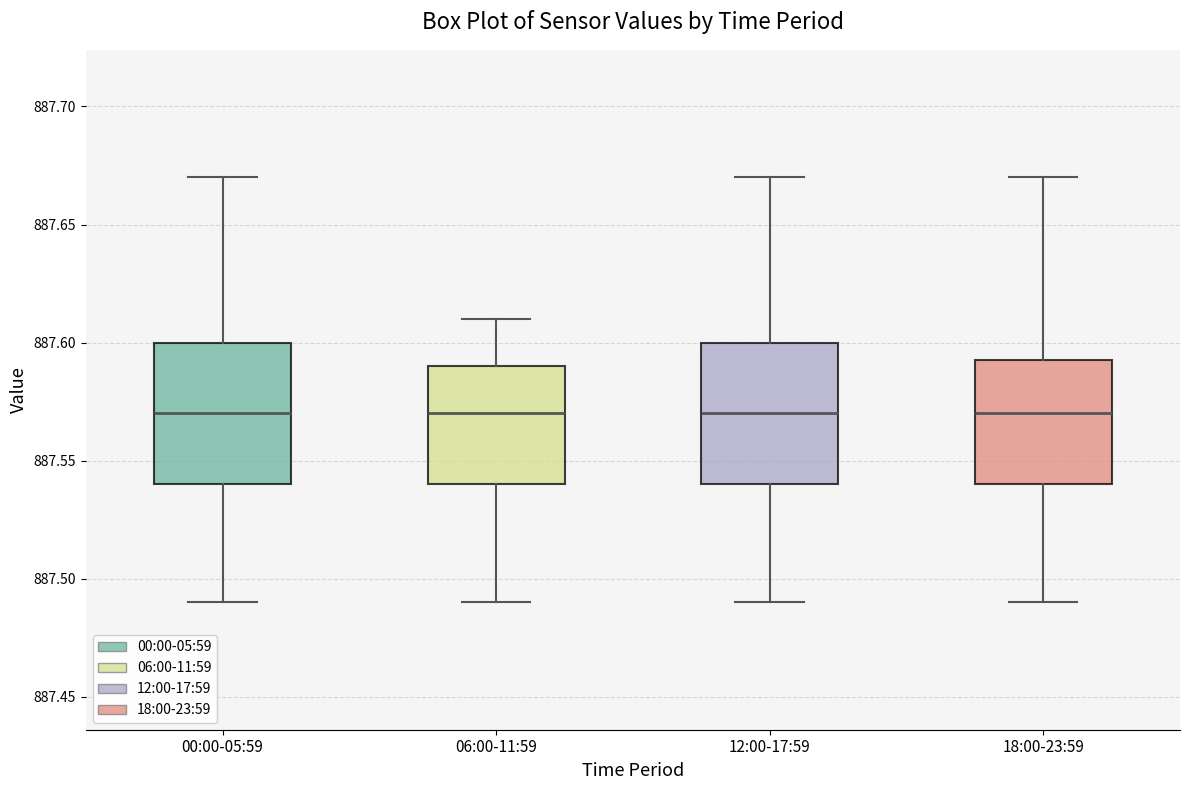

Reading left to right, transcribe this box plot: for each box, give where its median line is, the range the box spans, and where its two whiskers end, as read against the y-axis. The values are not printed on the chart, so give them approximately, as read against the axis.

00:00-05:59: median 887.570, box 887.540 to 887.600, whiskers 887.490 to 887.670
06:00-11:59: median 887.570, box 887.540 to 887.590, whiskers 887.490 to 887.610
12:00-17:59: median 887.570, box 887.540 to 887.600, whiskers 887.490 to 887.670
18:00-23:59: median 887.570, box 887.540 to 887.595, whiskers 887.490 to 887.670